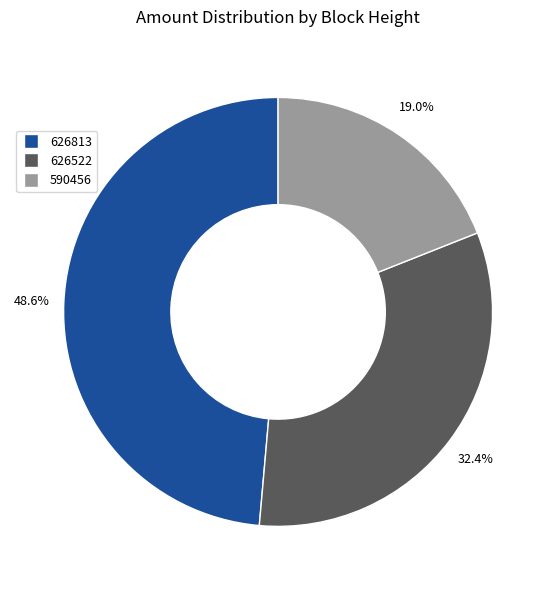

Which slice is the smallest?

590456